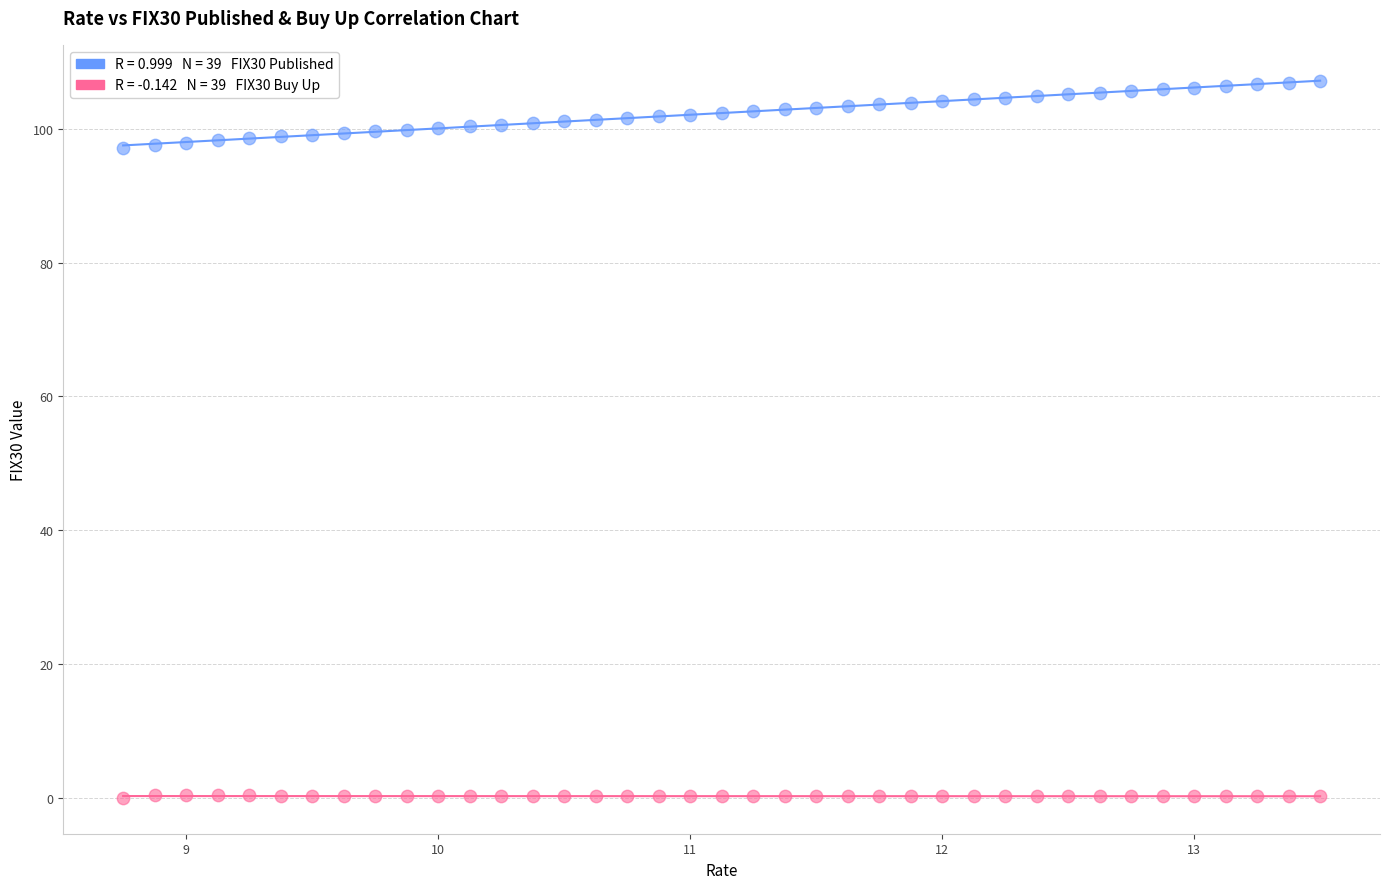

Across all data points, what is the range of X values (max minus min)?

4.8